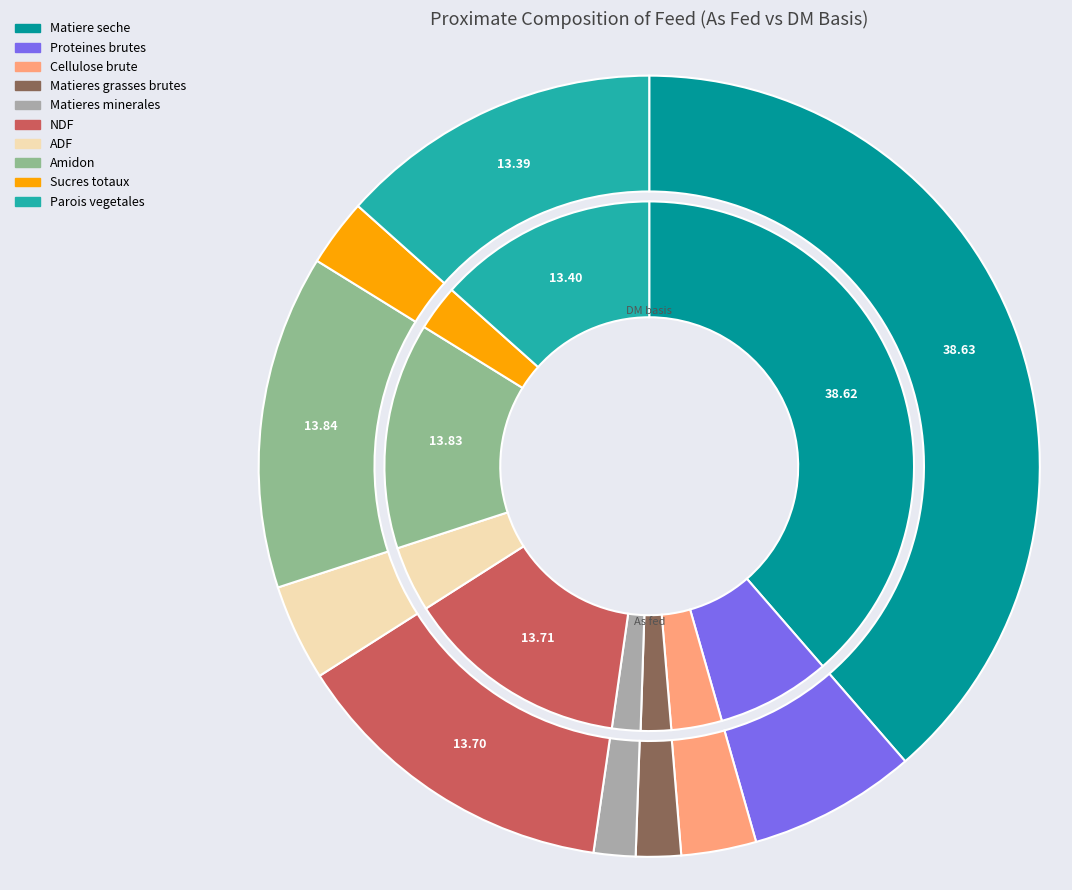

Does 4 represent more than half of the total?

No